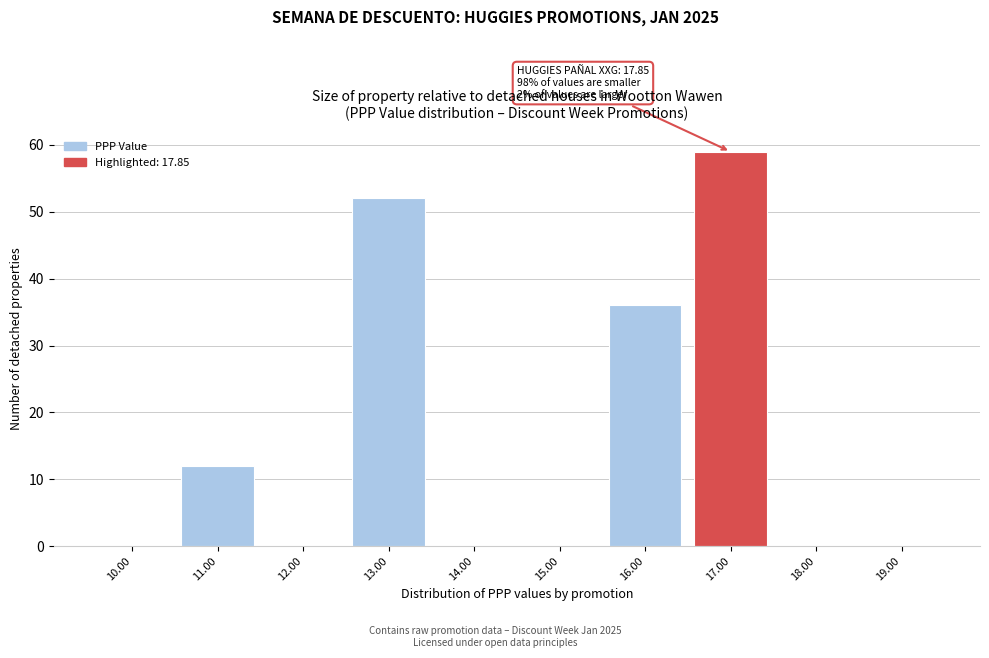

Reading left to right, transcribe all the data shown in this chart.

10.00=0	11.00=12	12.00=0	13.00=52	14.00=0	15.00=0	16.00=36	17.00=59	18.00=0	19.00=0